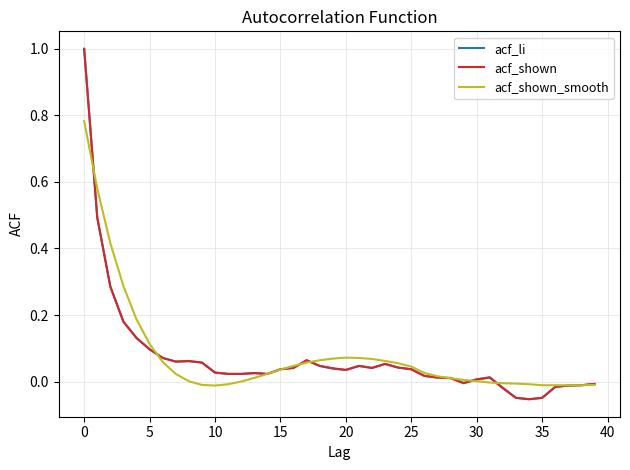

What is the greatest value displayed?

1.0